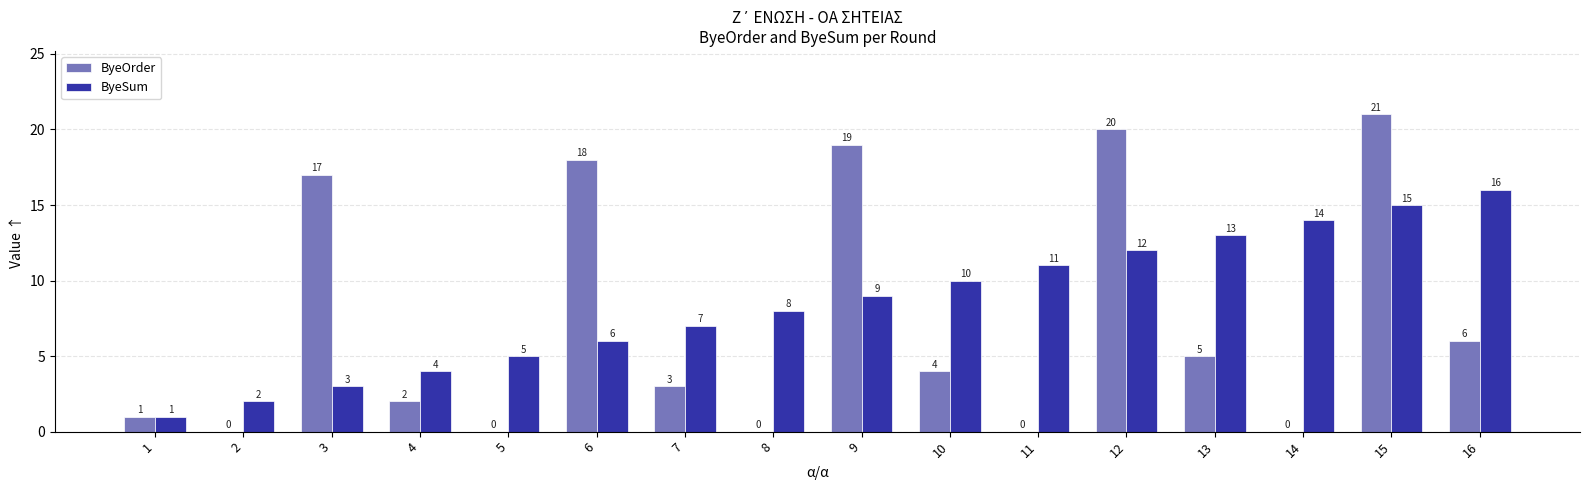

At which category does the chart reach its peak across all series?

15